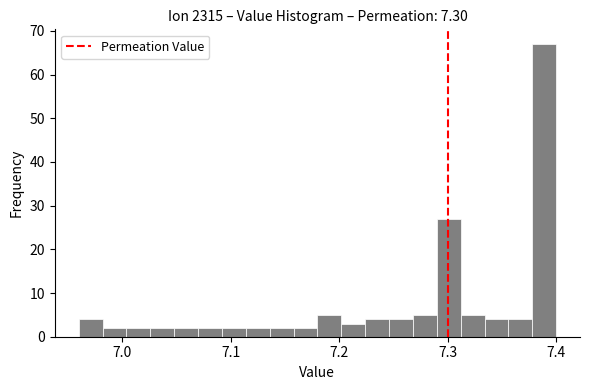

Around what value on the x-axis is the tallest bar? Give the approximate position of its centre, as read against the axis.

7.39